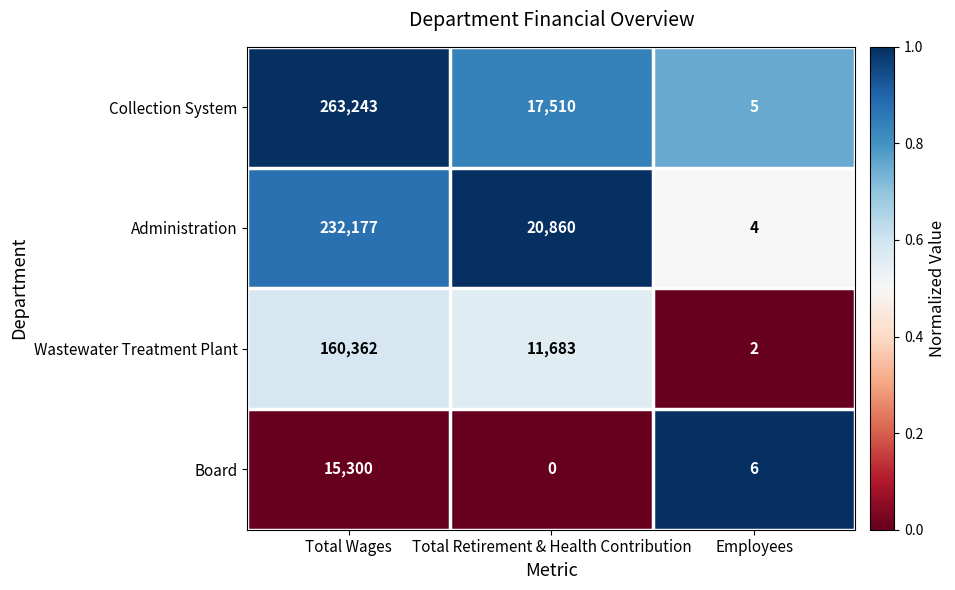

Is it true that Collection System equals 9 at Employees?

False